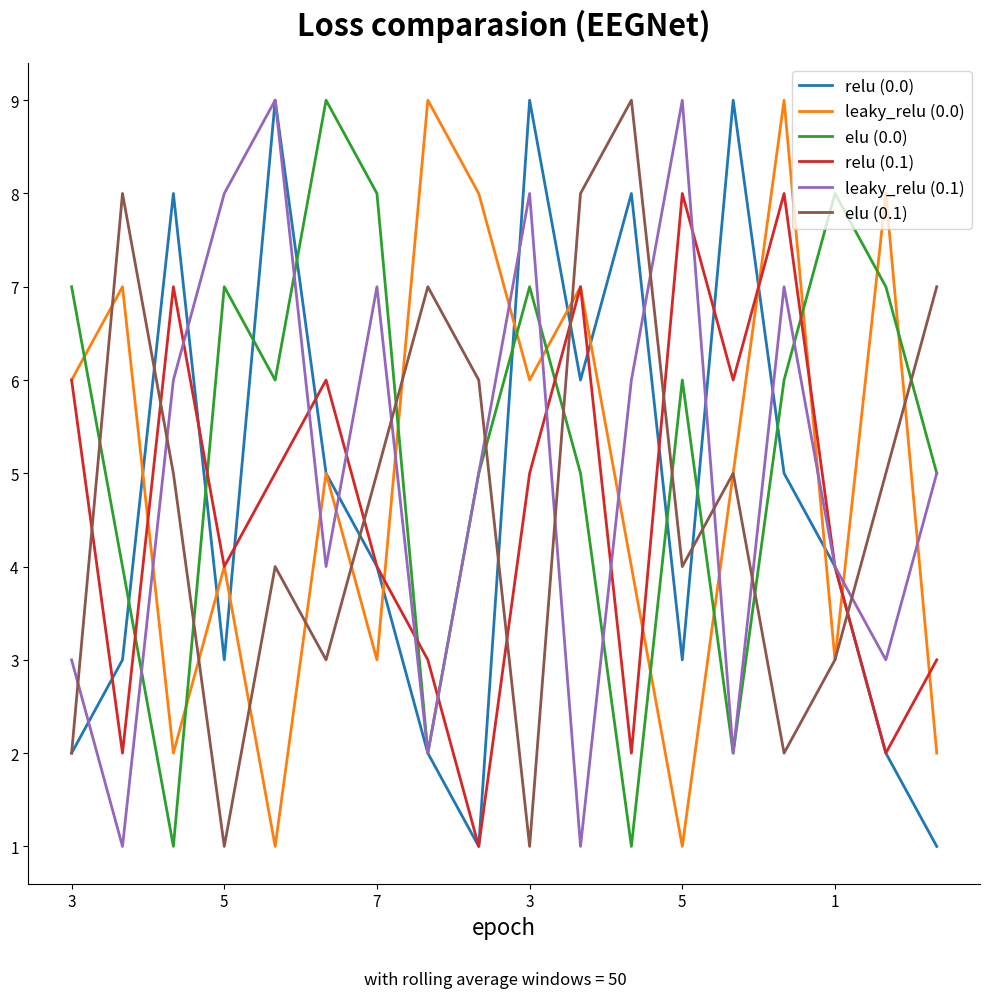

How many times do relu (0.1) and elu (0.1) cross each other?

7